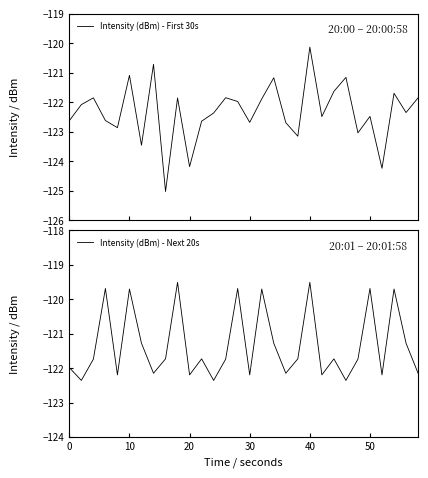

What is the highest value of the Intensity (dBm) - First 30s series?

-120.1